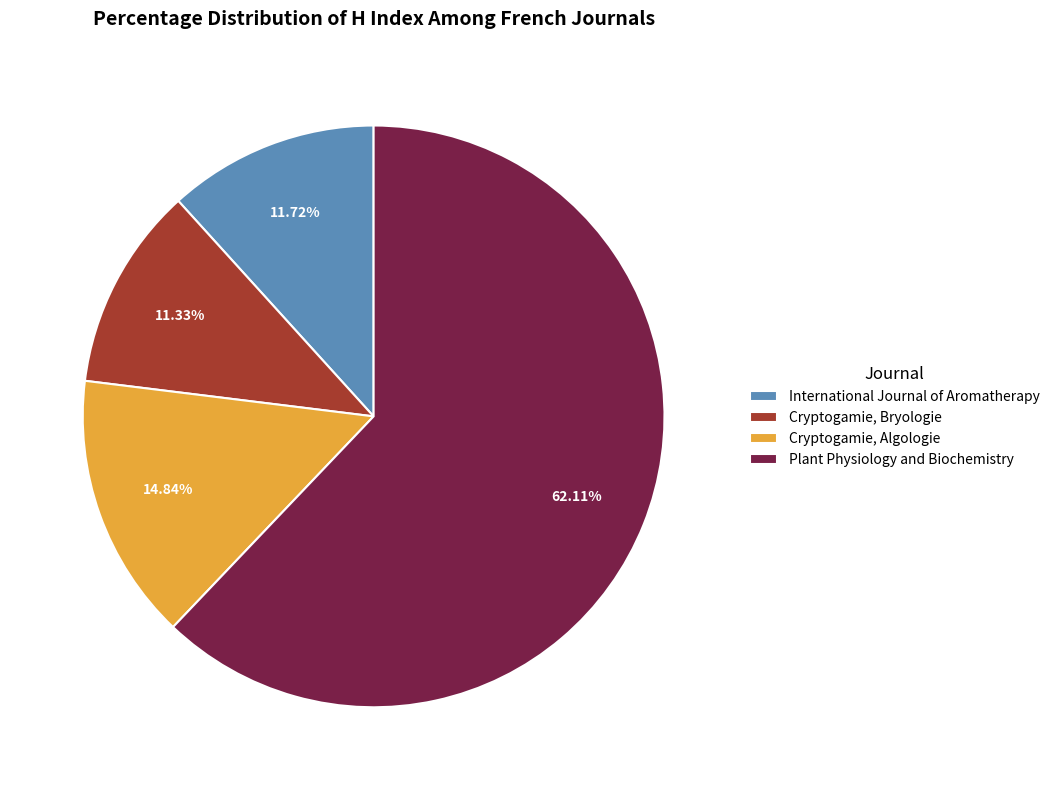

The International Journal of Aromatherapy slice represents 12% of the pie. True or false?

True